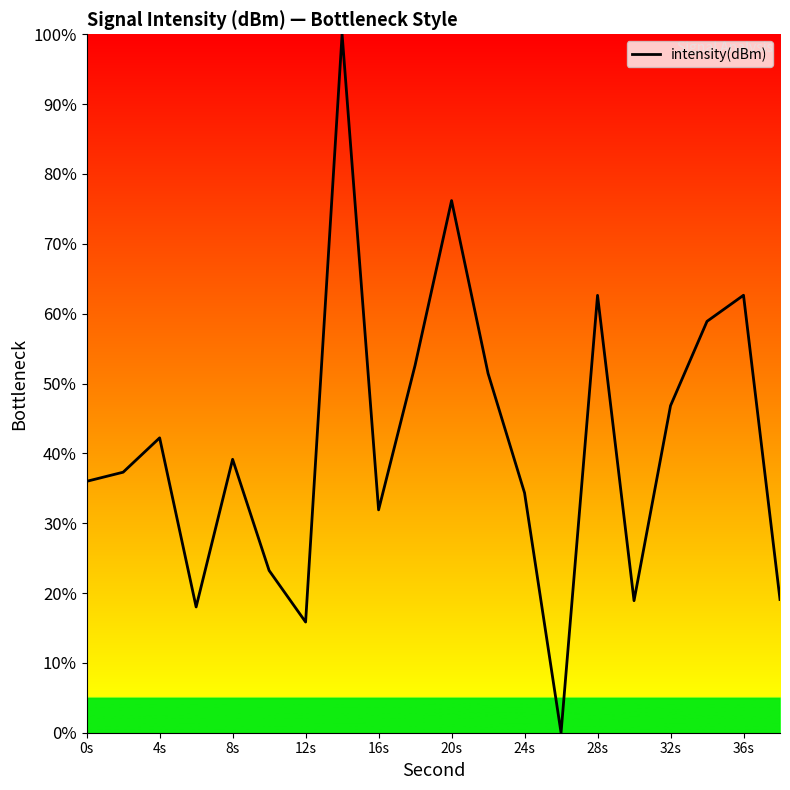

What is the difference between the maximum and minimum values?

100.0